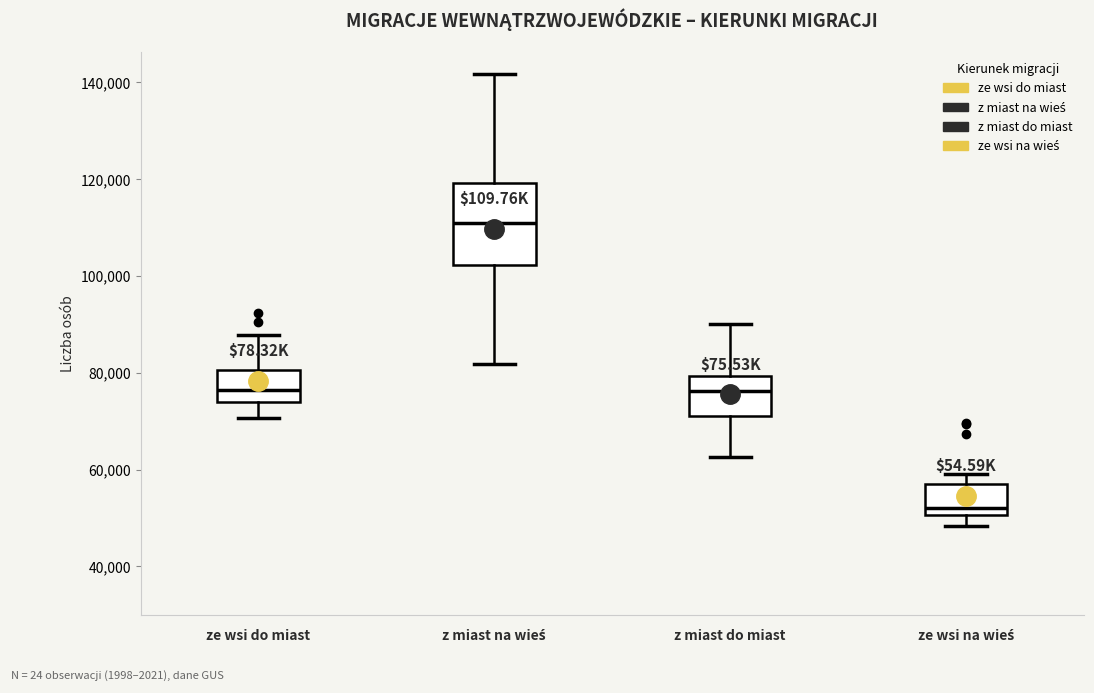

Reading left to right, transcribe this box plot: for each box, give where its median line is, the range the box spans, and where its two whiskers end, as read against the y-axis. The values are not printed on the chart, so give them approximately, as read against the axis.

ze wsi do miast: median 76000, box 74000 to 80000, whiskers 70000 to 88000
z miast na wieś: median 110000, box 102000 to 120000, whiskers 82000 to 142000
z miast do miast: median 76000, box 72000 to 80000, whiskers 62000 to 90000
ze wsi na wieś: median 52000, box 50000 to 58000, whiskers 48000 to 60000